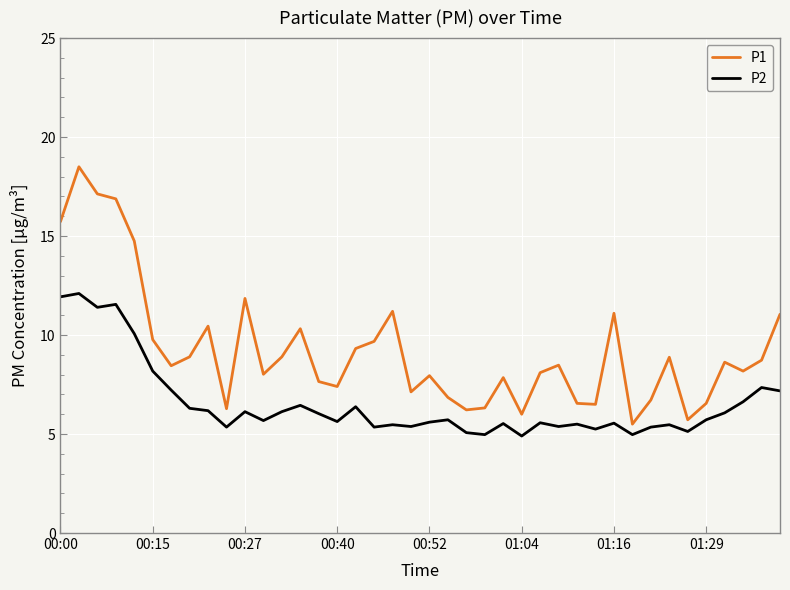

How many lines are shown in the chart?

2